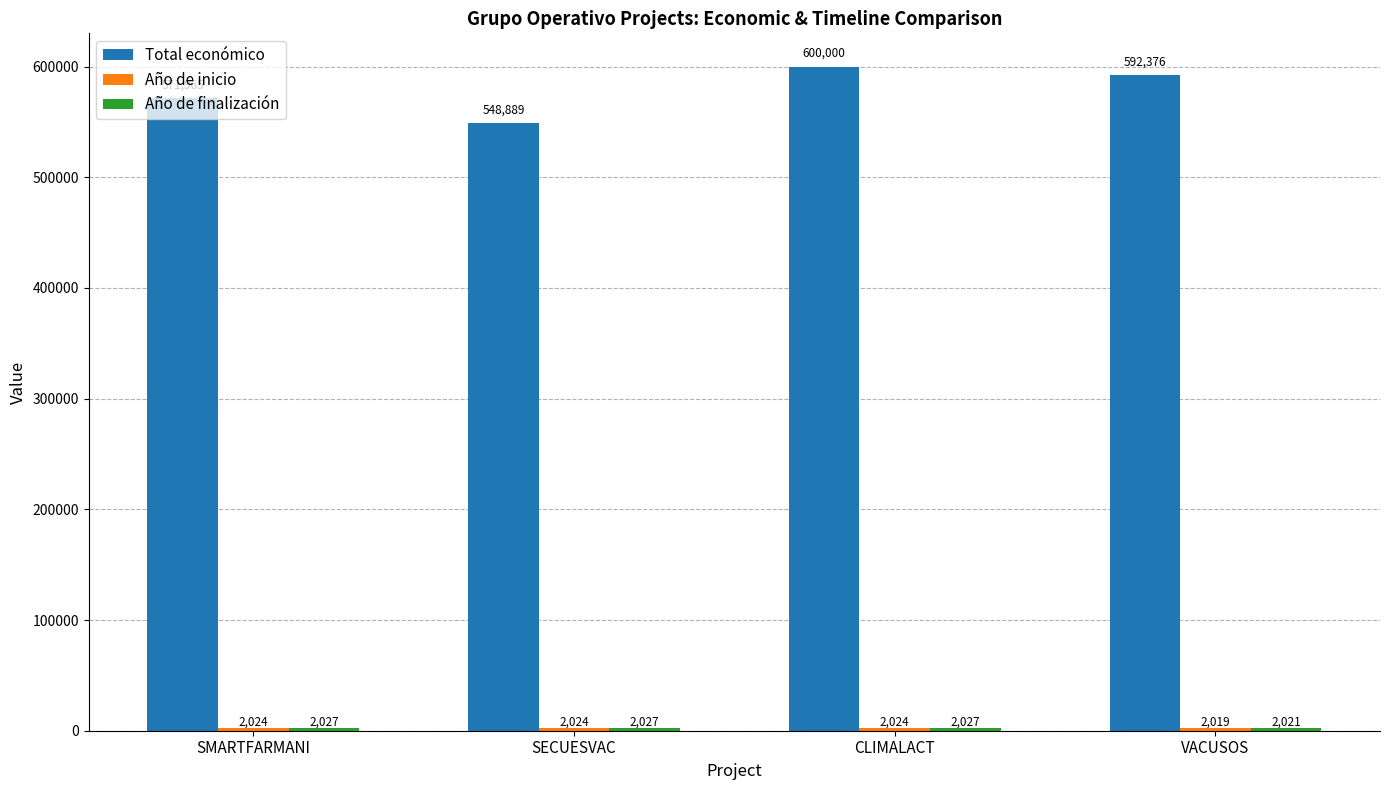

Which series has the largest range (max minus min)?

Total económico